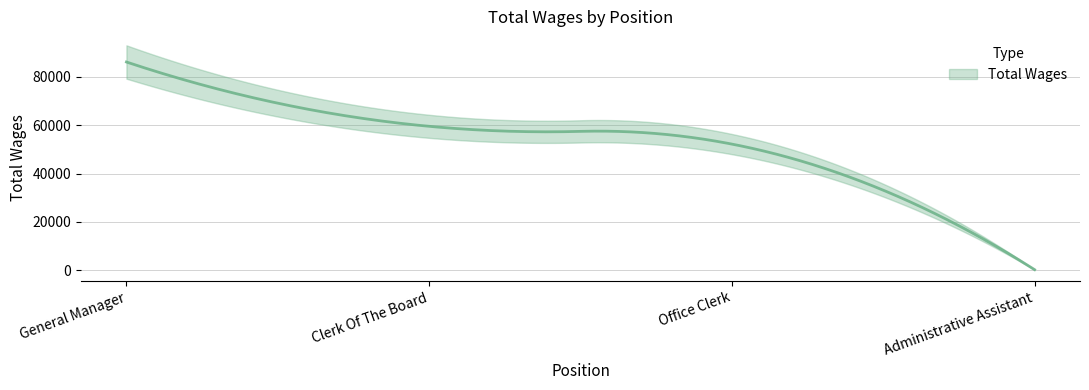

List the labels in order of value, largest first.

General Manager, Clerk Of The Board, Office Clerk, Administrative Assistant